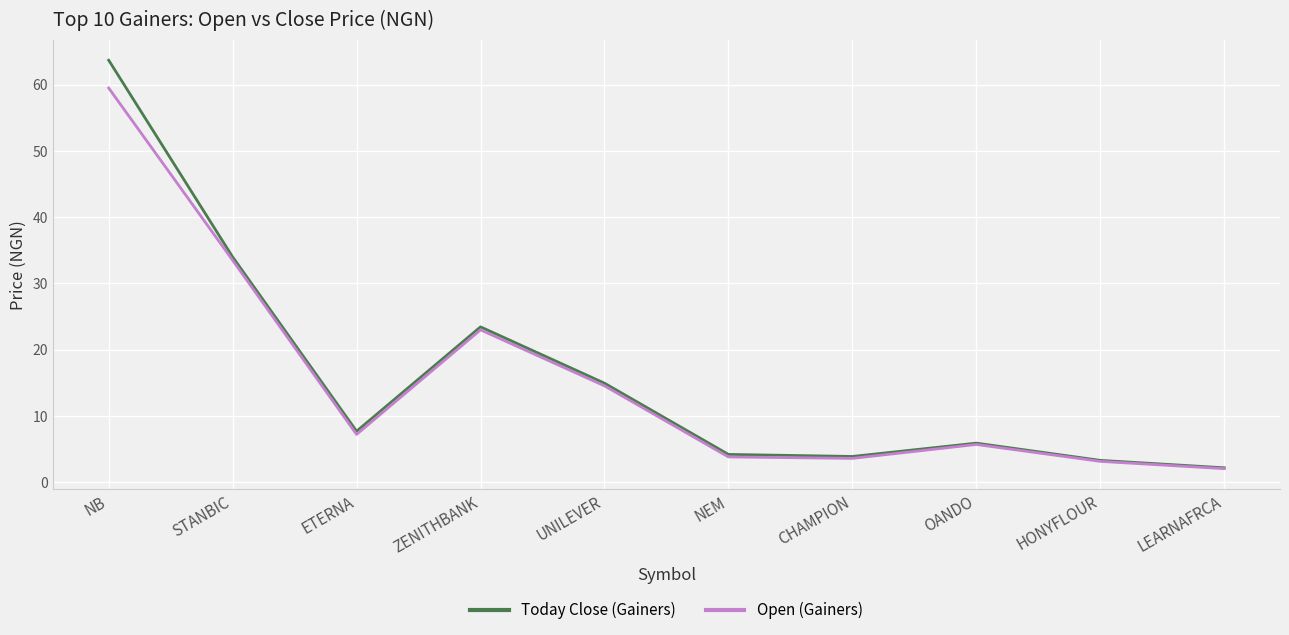

Which series has the largest range (max minus min)?

Today Close (Gainers)